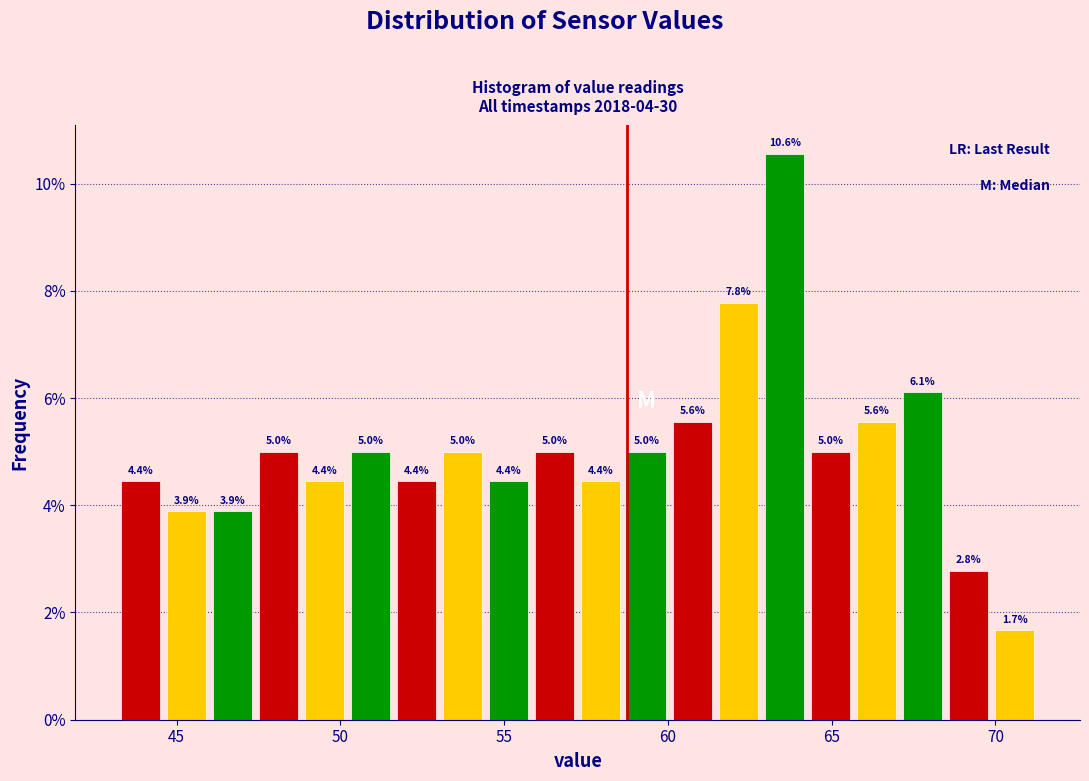

Read against the x-axis, roughly where is the centre of the tallest bar?

63.5